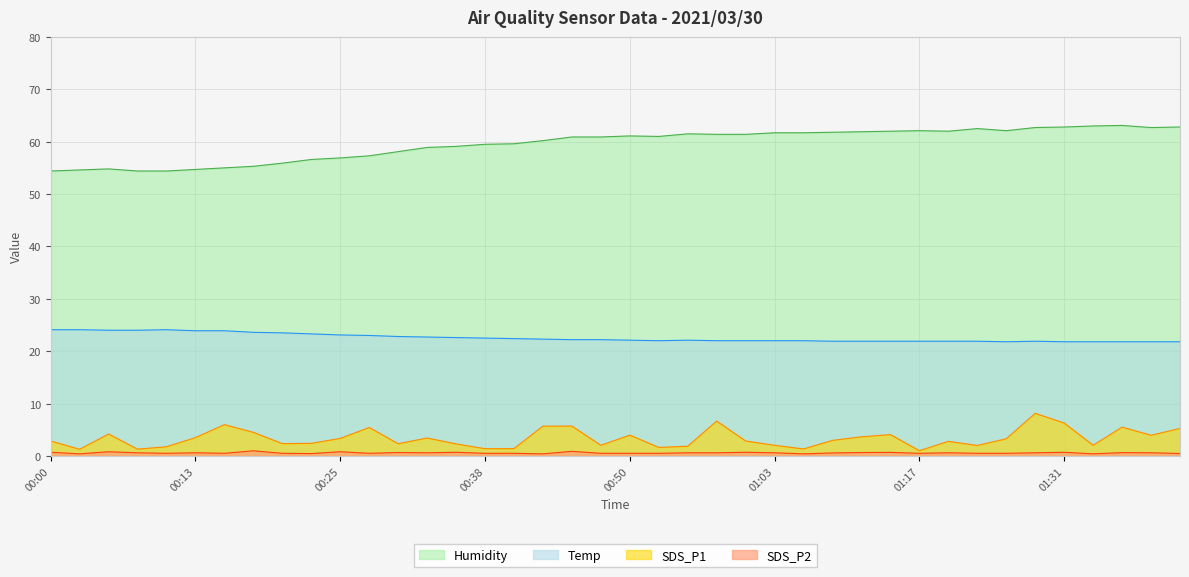

What is the difference between the highest and lowest values at 01:42?

62.3